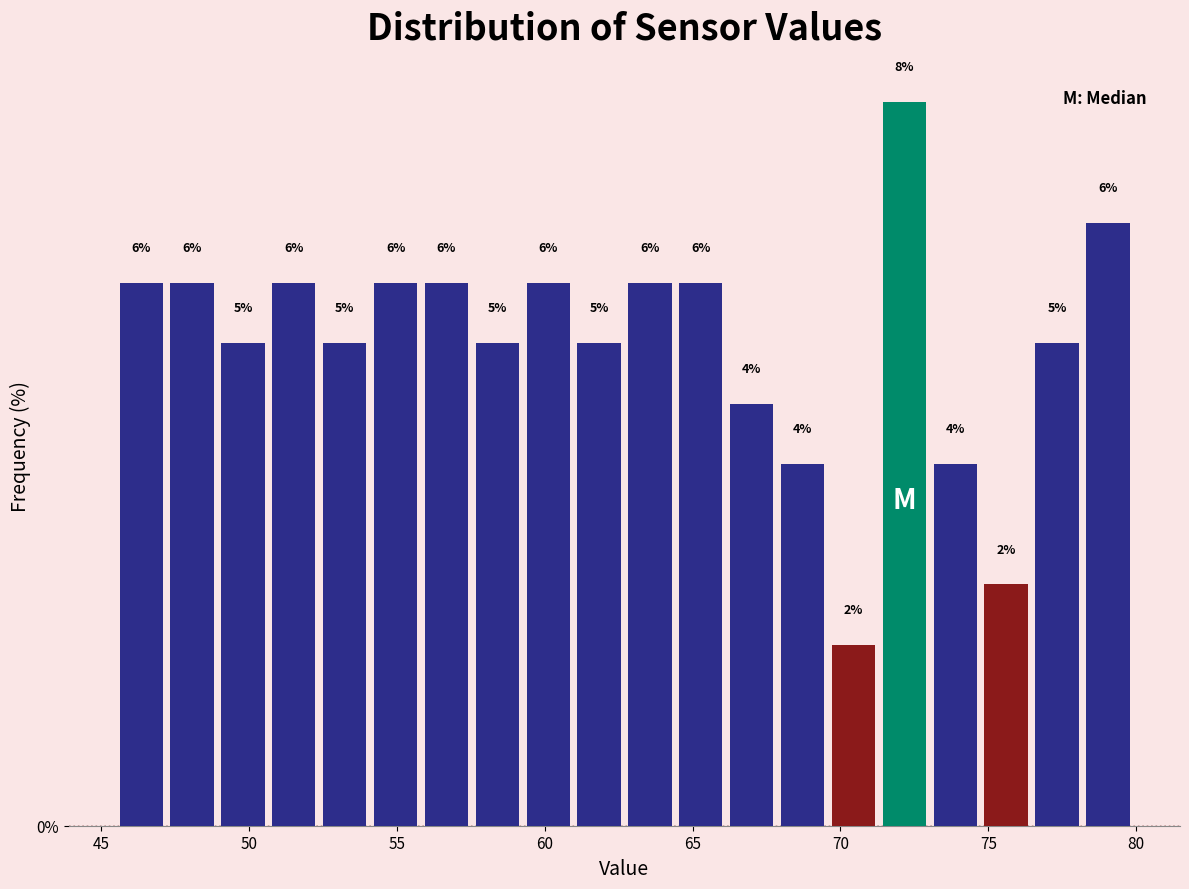

Read against the x-axis, roughly where is the centre of the tallest bar?

72.0